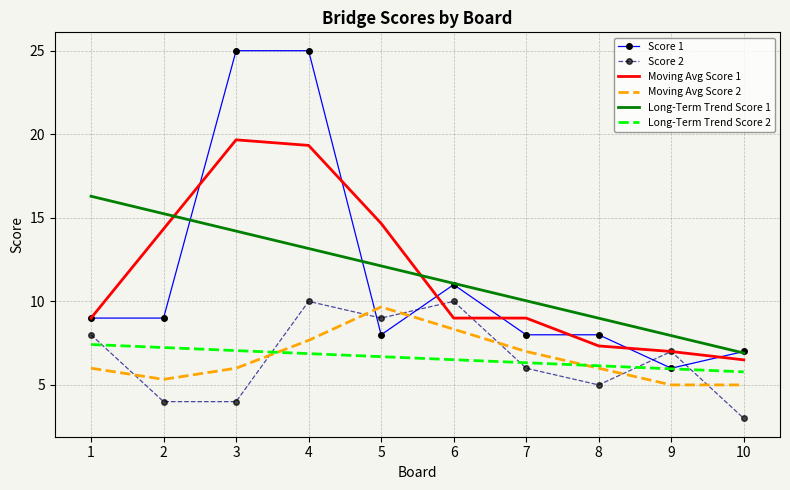

Between which two adjacent categories do Score 2 and Moving Avg Score 2 first intersect?

1 and 2